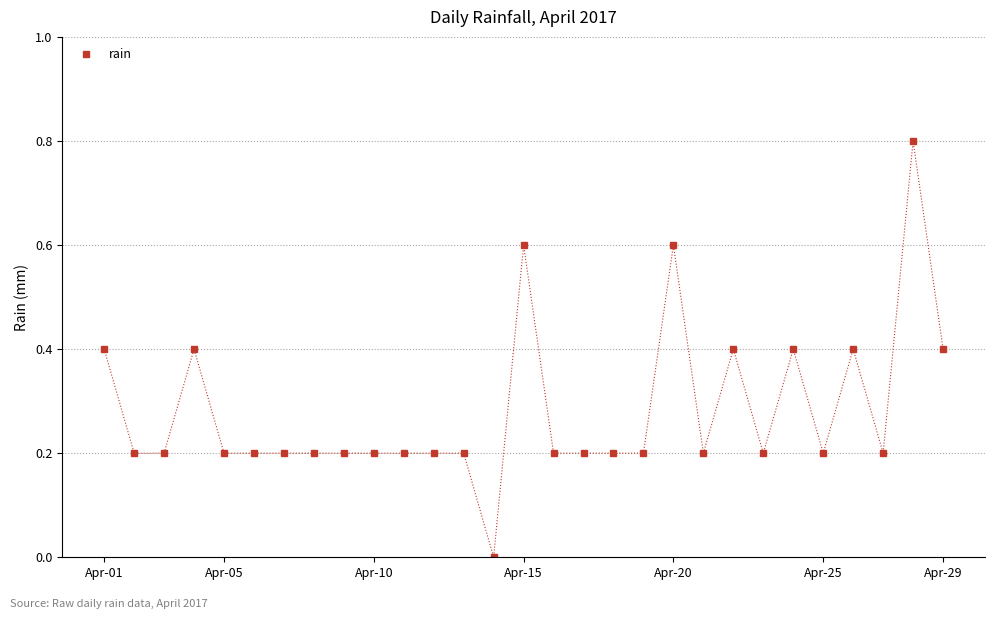

What is the value of the 25th point from the left?

0.2